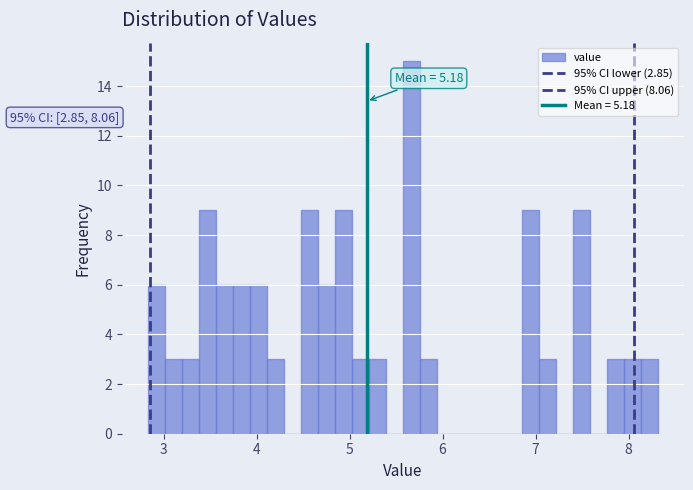

Read against the x-axis, roughly where is the centre of the tallest bar?

5.7